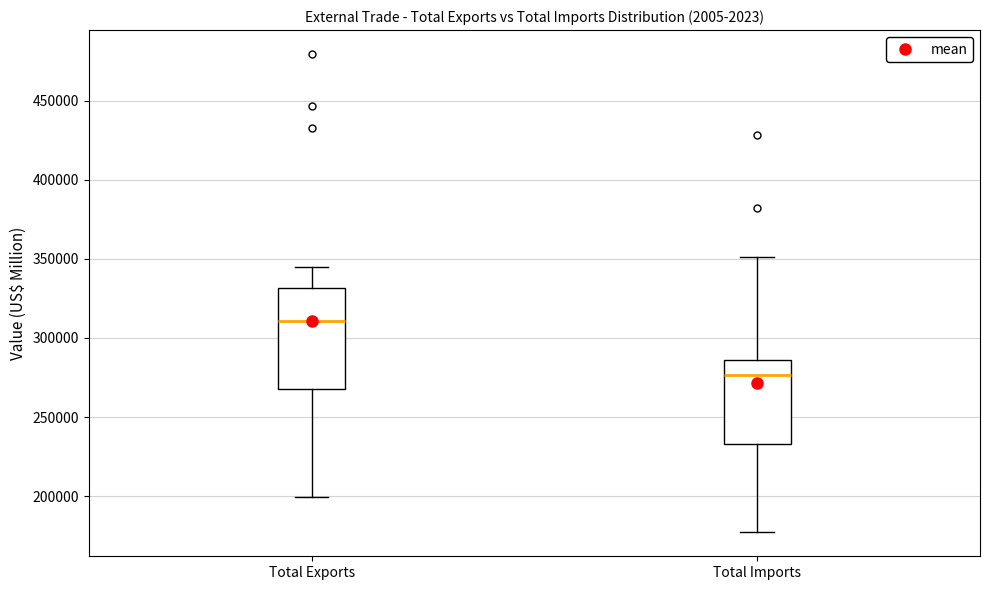

Reading left to right, read every box against the y-axis: the position of its median line, the range the box covers, and the ends of its whiskers. The values are not printed on the chart, so give them approximately, as read against the axis.

Total Exports: median 310000, box 270000 to 330000, whiskers 200000 to 345000
Total Imports: median 275000, box 235000 to 285000, whiskers 175000 to 350000